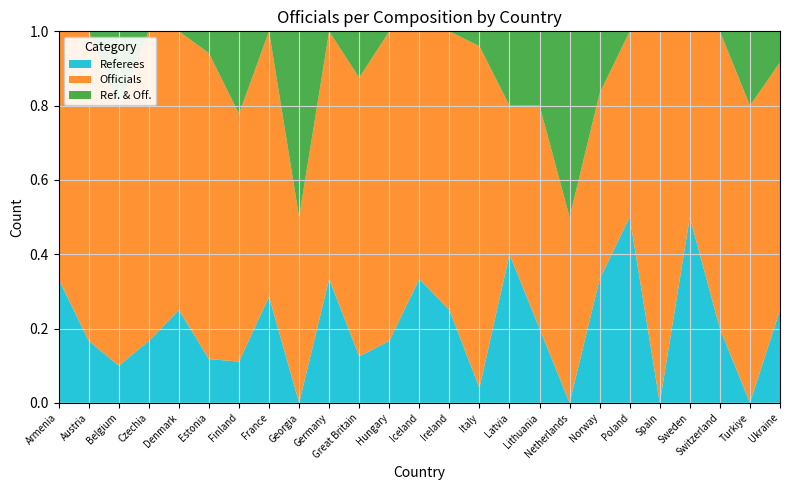

Reading left to right, what are all the values shown in this chart?

Referees: Armenia=1	Austria=1	Belgium=1	Czechia=1	Denmark=1	Estonia=2	Finland=1	France=2	Georgia=0	Germany=1	Great Britain=1	Hungary=1	Iceland=1	Ireland=1	Italy=1	Latvia=2	Lithuania=1	Netherlands=0	Norway=2	Poland=1	Spain=0	Sweden=2	Switzerland=1	Turkiye=0	Ukraine=3
Officials: Armenia=2	Austria=5	Belgium=7	Czechia=5	Denmark=3	Estonia=14	Finland=6	France=5	Georgia=1	Germany=2	Great Britain=6	Hungary=5	Iceland=2	Ireland=3	Italy=23	Latvia=2	Lithuania=3	Netherlands=1	Norway=3	Poland=1	Spain=10	Sweden=2	Switzerland=4	Turkiye=4	Ukraine=8
Ref. & Off.: Armenia=0	Austria=0	Belgium=2	Czechia=0	Denmark=0	Estonia=1	Finland=2	France=0	Georgia=1	Germany=0	Great Britain=1	Hungary=0	Iceland=0	Ireland=0	Italy=1	Latvia=1	Lithuania=1	Netherlands=1	Norway=1	Poland=0	Spain=0	Sweden=0	Switzerland=0	Turkiye=1	Ukraine=1